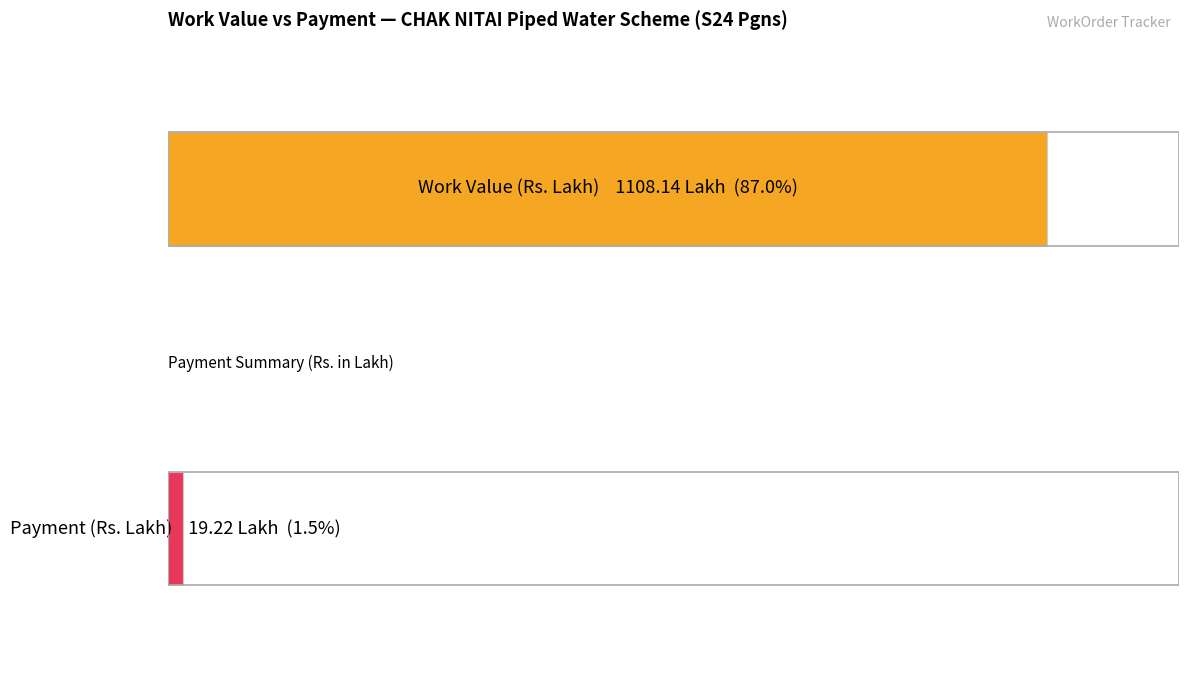

Is it true that Payment equals 30.3 at WO-3550?

False